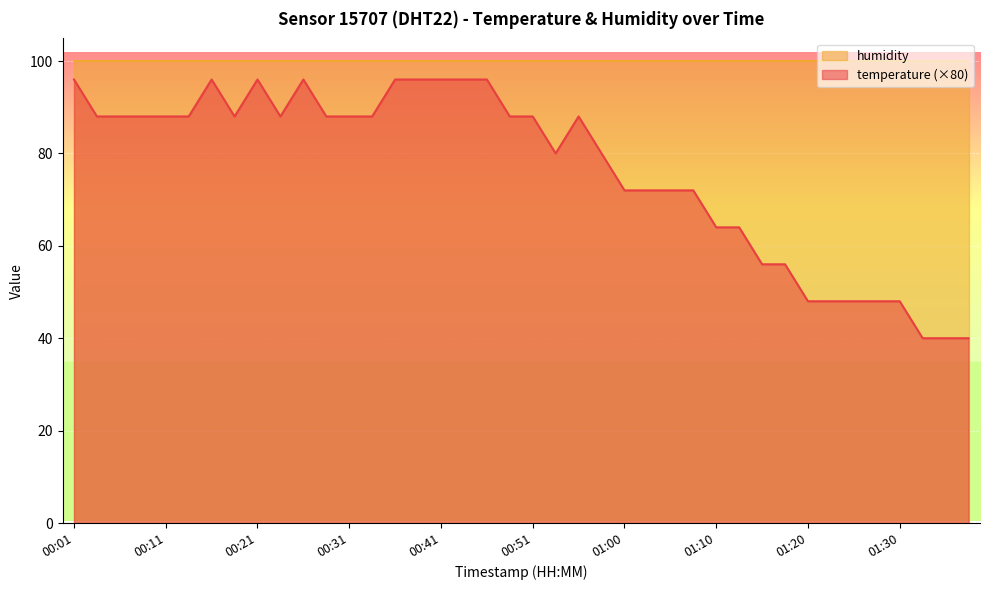

Reading left to right, list all the values displayed in this chart.

96	88	88	88	88	88	96	88	96	88	96	88	88	88	96	96	96	96	96	88	88	80	88	80	72	72	72	72	64	64	56	56	48	48	48	48	48	40	40	40